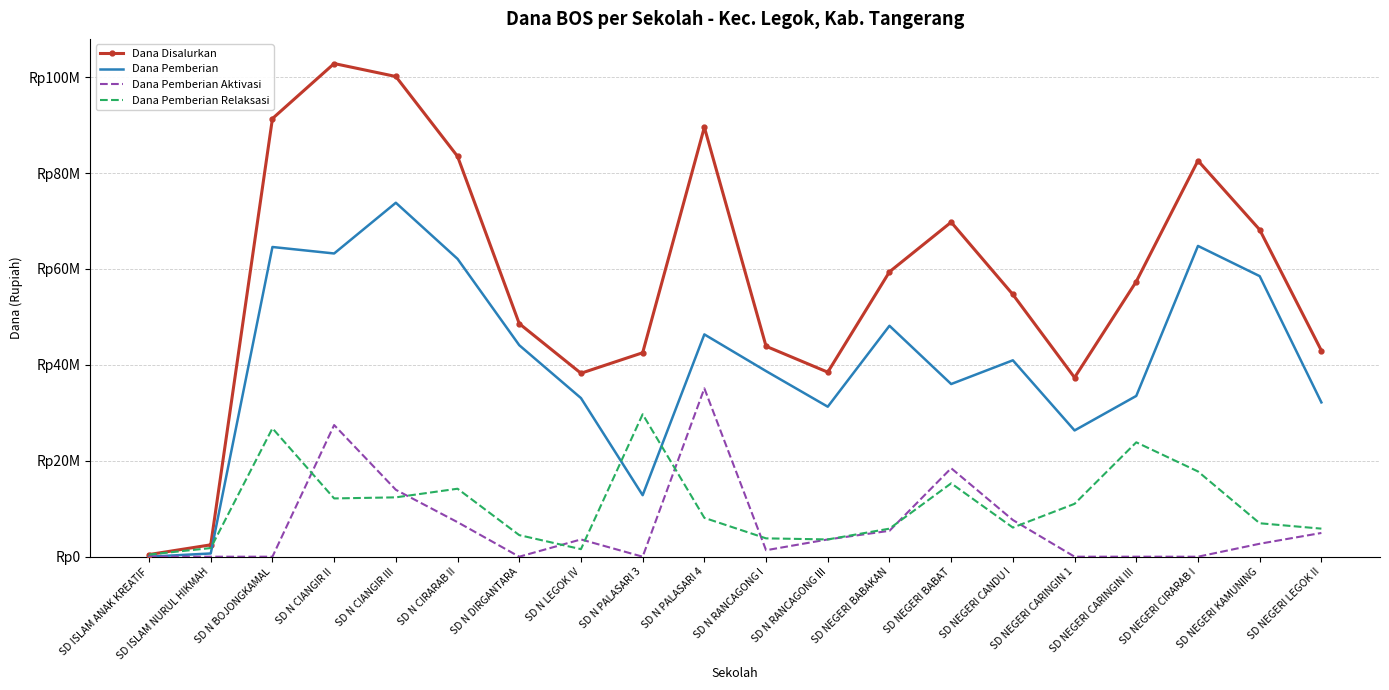

Rank the categories by Dana Pemberian Relaksasi value from lowest to highest.

SD ISLAM ANAK KREATIF, SD N LEGOK IV, SD ISLAM NURUL HIKMAH, SD N RANCAGONG III, SD N RANCAGONG I, SD N DIRGANTARA, SD NEGERI BABAKAN, SD NEGERI LEGOK II, SD NEGERI CANDU I, SD NEGERI KAMUNING, SD N PALASARI 4, SD NEGERI CARINGIN 1, SD N CIANGIR II, SD N CIANGIR III, SD N CIRARAB II, SD NEGERI BABAT, SD NEGERI CIRARAB I, SD NEGERI CARINGIN III, SD N BOJONGKAMAL, SD N PALASARI 3